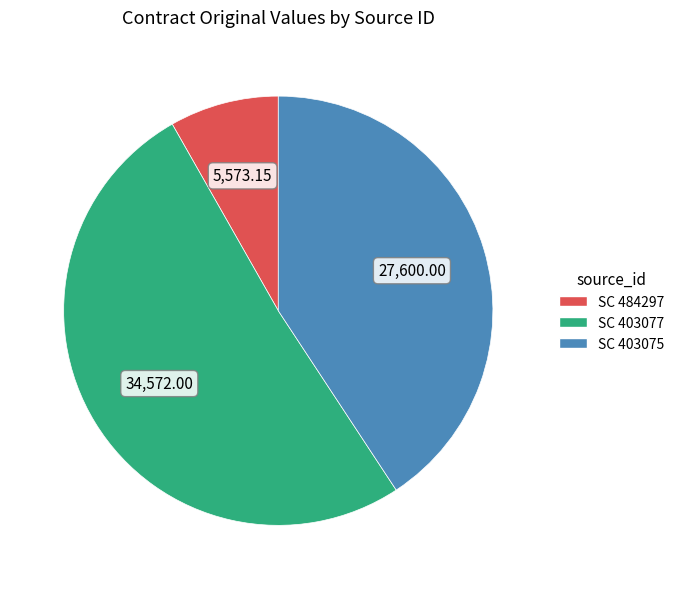

What is the ratio of the value at SC 403077 to the value at SC 484297?

6.2